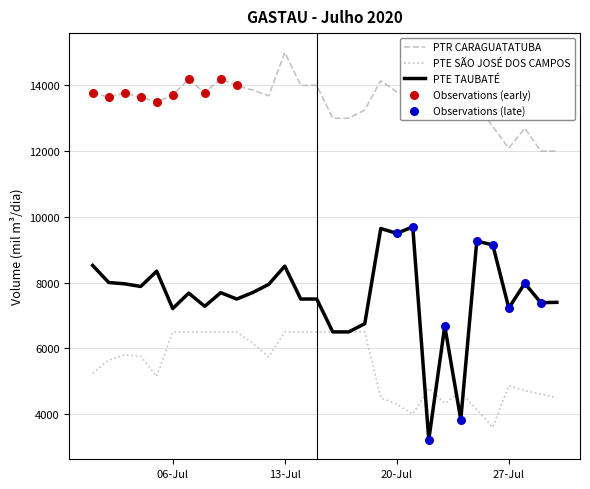

Which series has the widest spread of values?

PTE TAUBATÉ